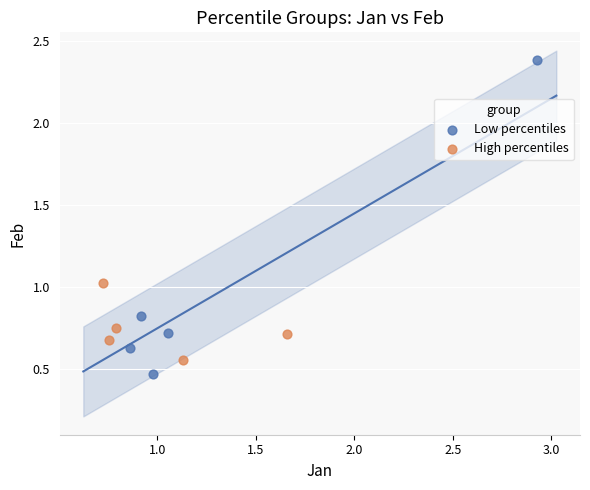

Which series contains the highest Y value?

Low percentiles